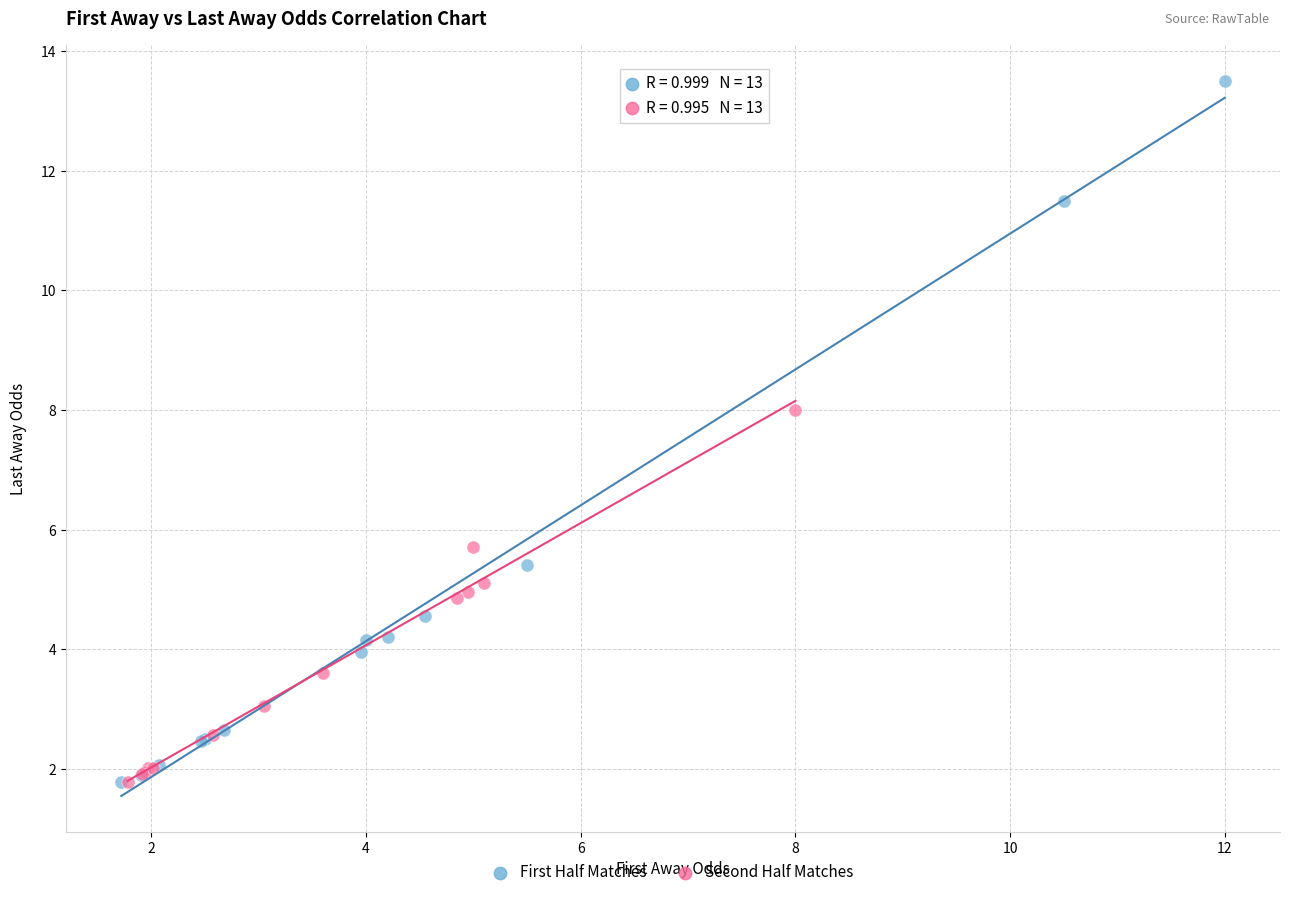

Which series has the widest spread of Y values?

First Half Matches